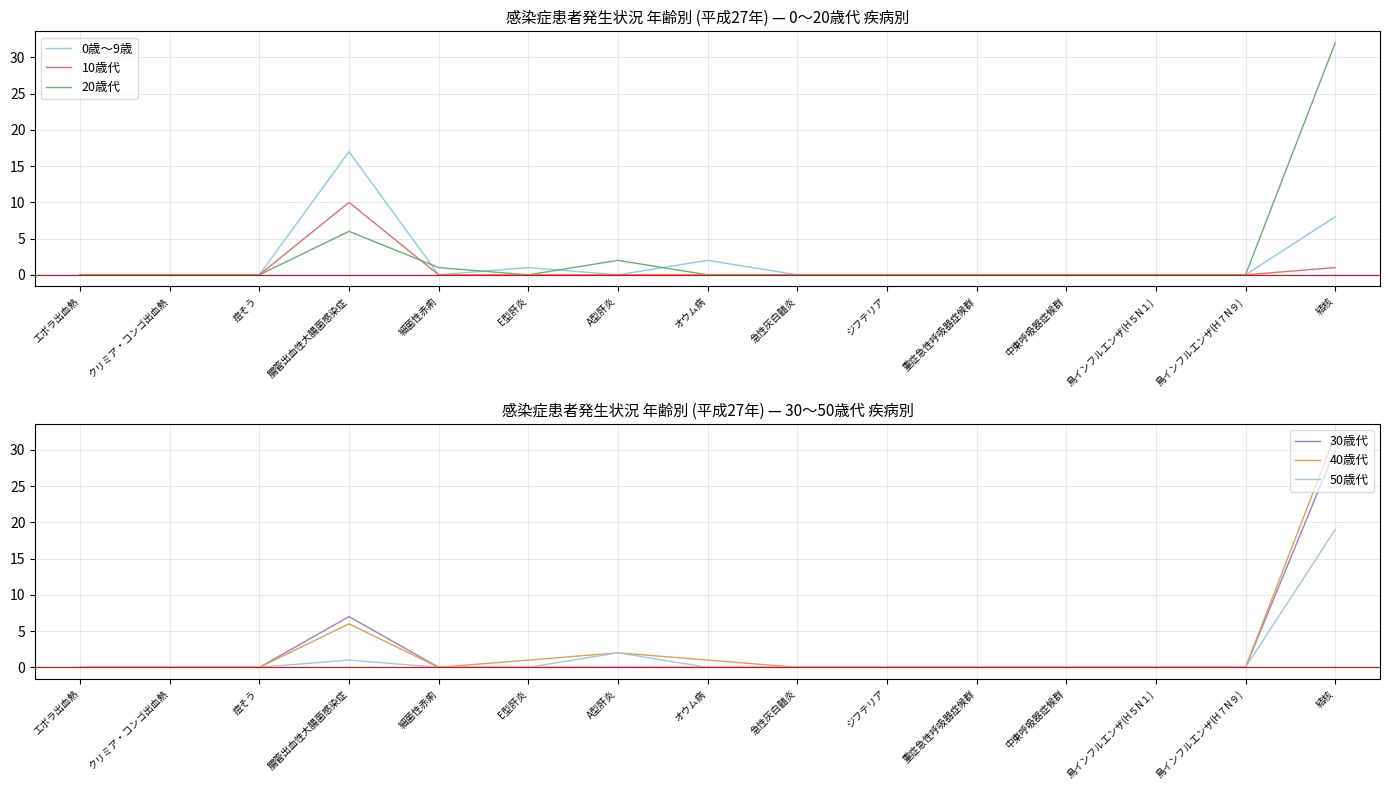

Which category has the highest value in the 10歳代 series?

腸管出血性大腸菌感染症